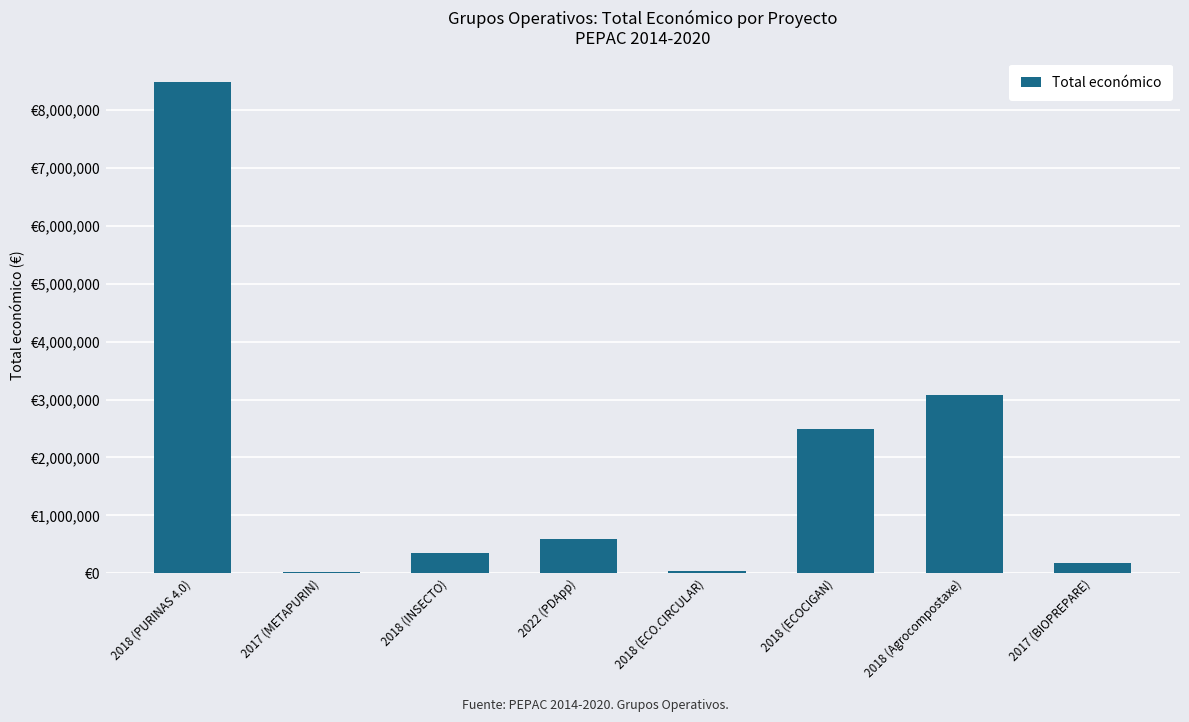

Reading left to right, transcribe all the data shown in this chart.

8484999	26995	344243	599480	42845	2483714	3079833	171924